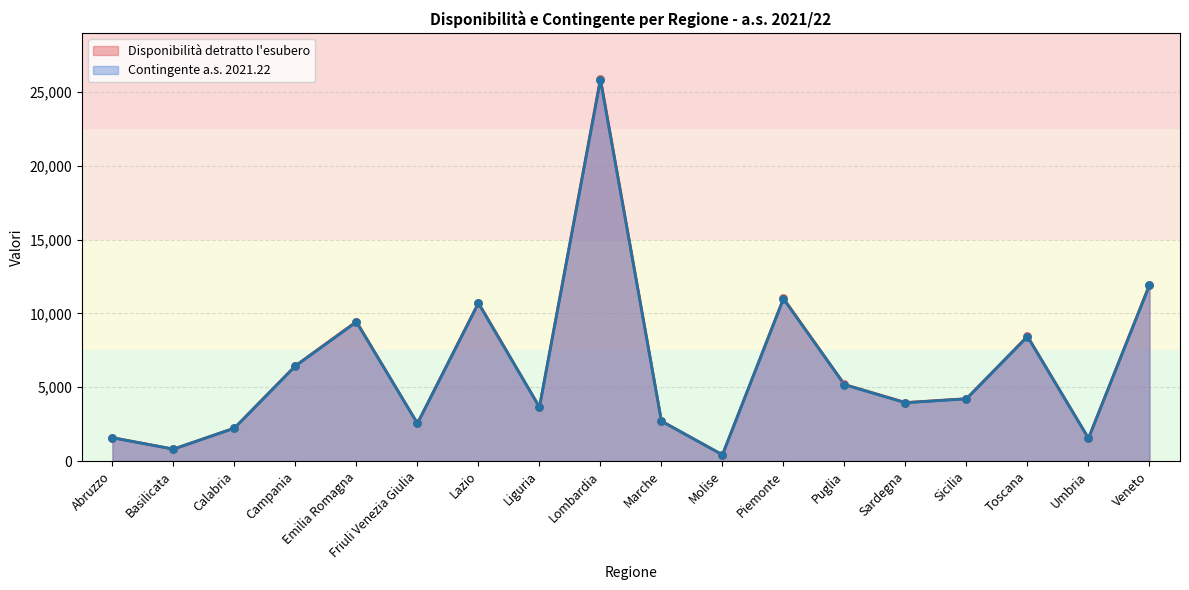

Which series contains the highest Y value?

Disponibilità detratto l'esubero